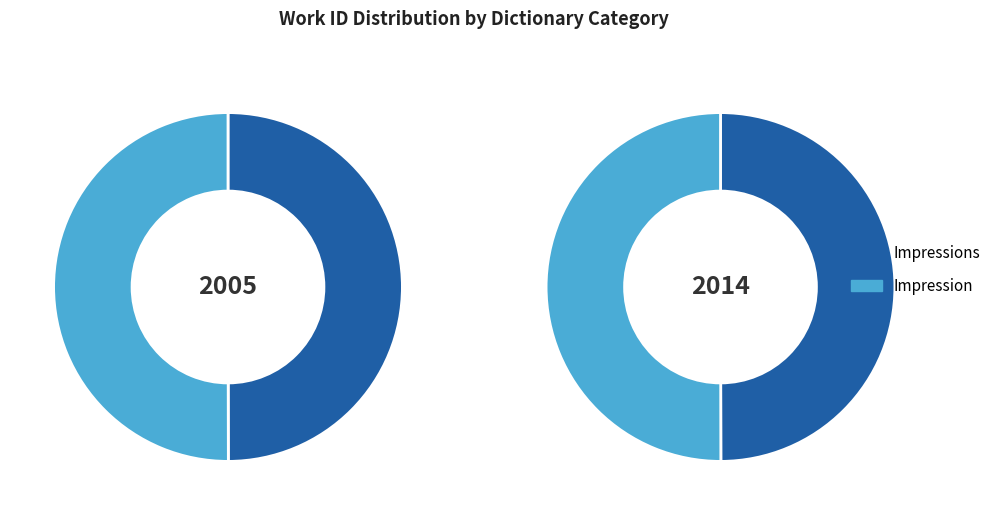

What percentage is NOT represented by Impression?

50.0%